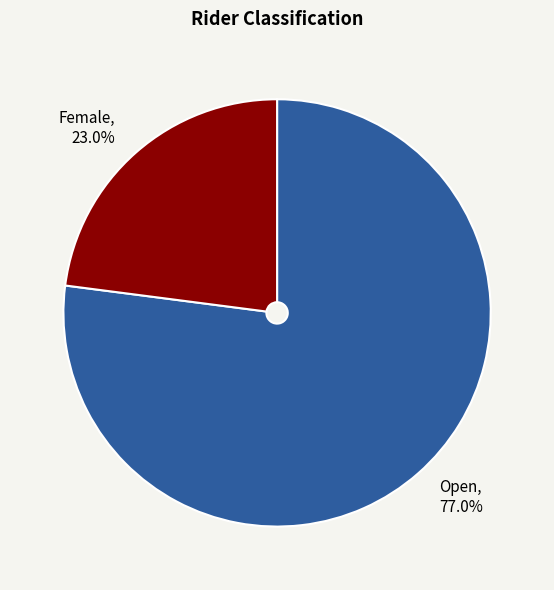

How many slices are in this pie chart?

2